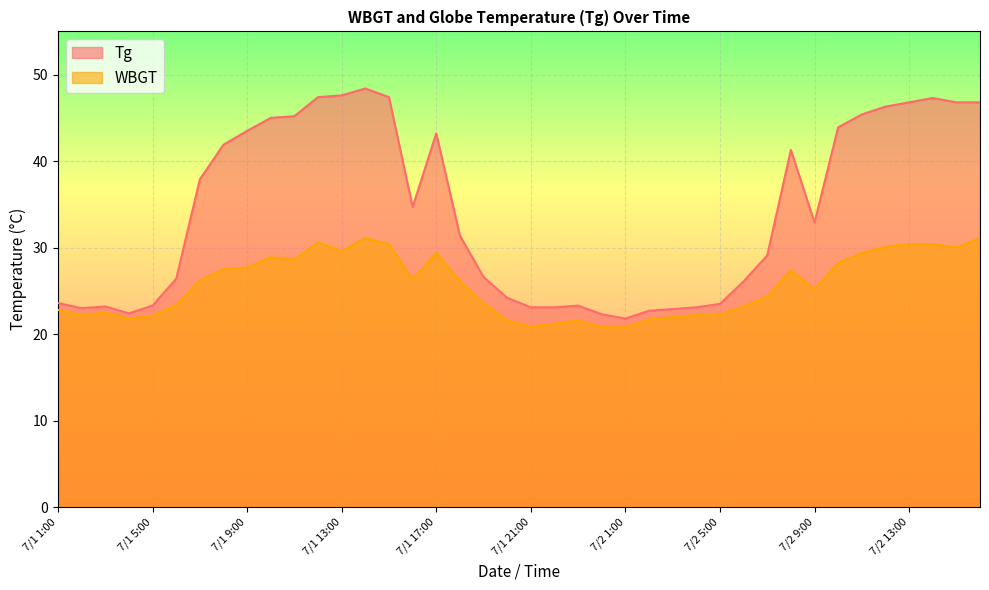

How many distinct data groups are displayed?

2